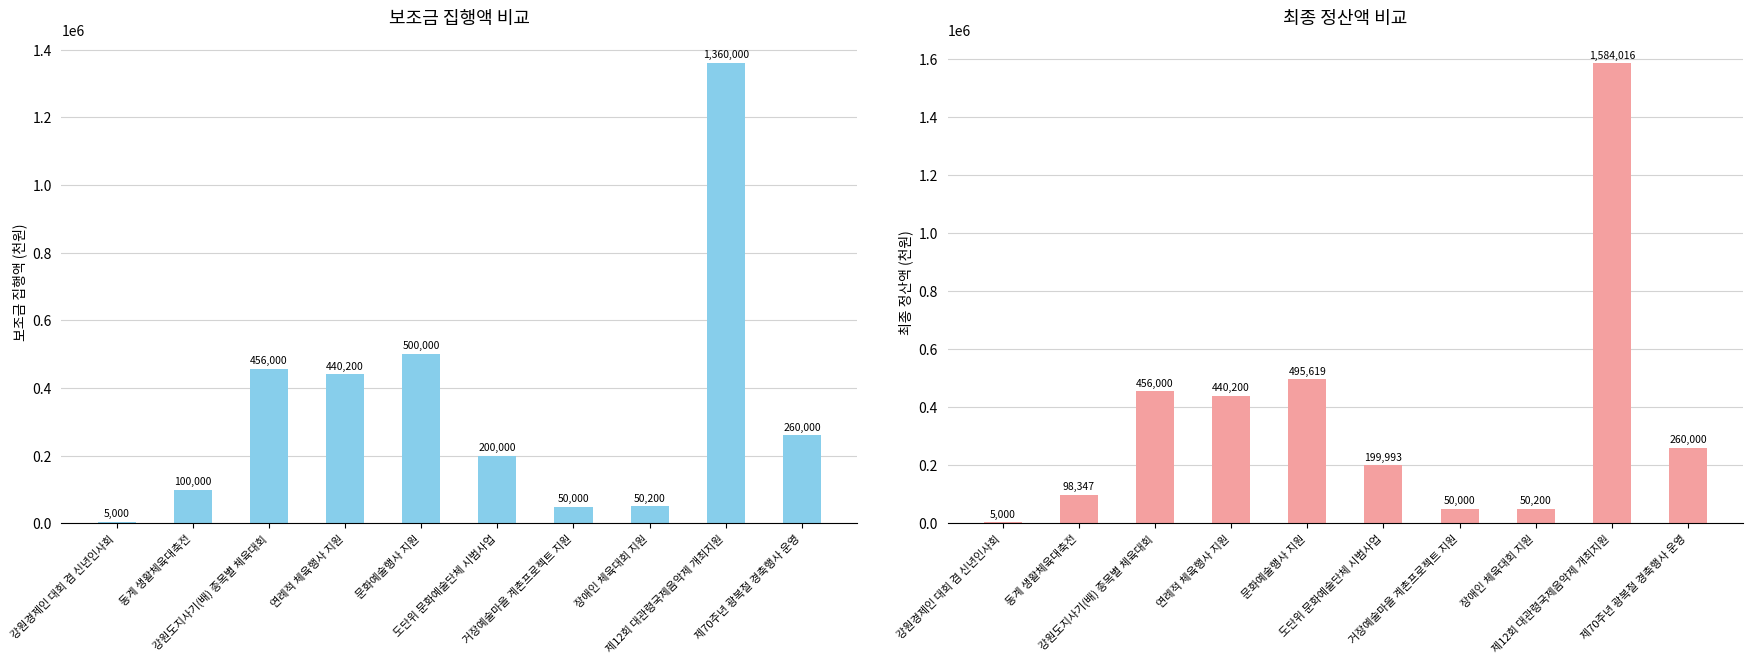

Which series has the largest range (max minus min)?

최종 정산액